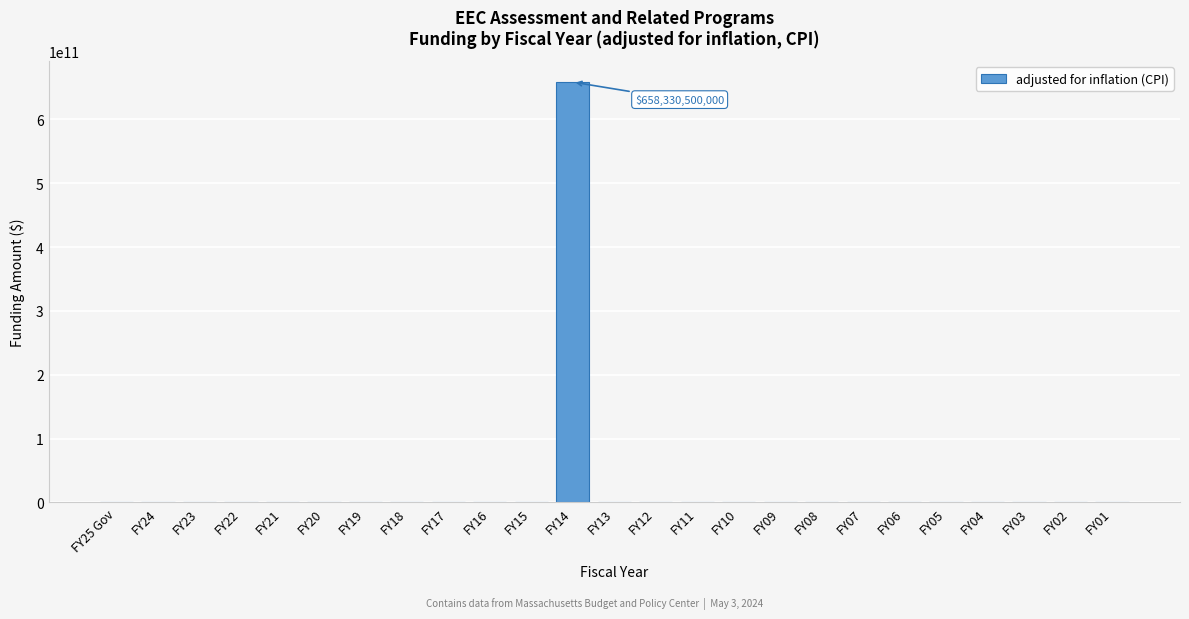

Reading left to right, list all the values displayed in this chart.

FY25 Gov=0	FY24=0	FY23=0	FY22=0	FY21=0	FY20=0	FY19=0	FY18=0	FY17=0	FY16=0	FY15=0	FY14=658330500000	FY13=0	FY12=0	FY11=0	FY10=0	FY09=0	FY08=0	FY07=0	FY06=0	FY05=0	FY04=0	FY03=0	FY02=0	FY01=0